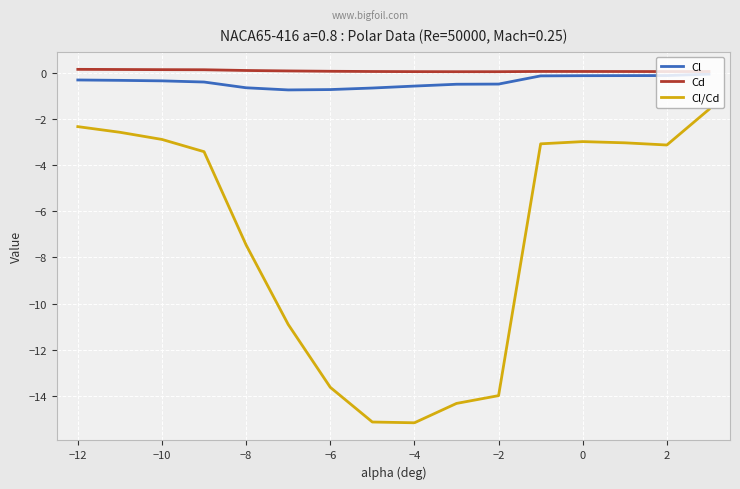

Which series has the largest range (max minus min)?

Cl/Cd